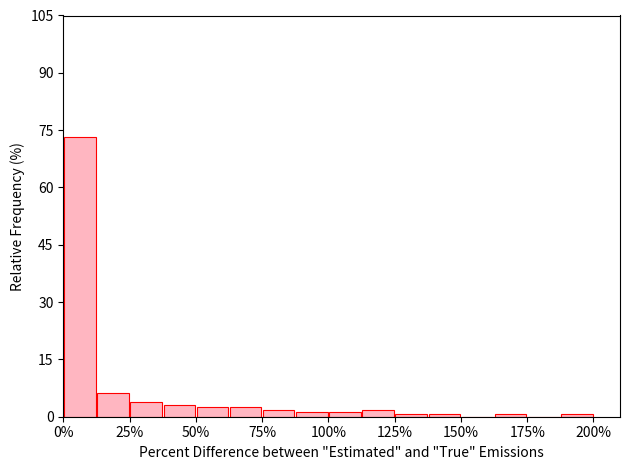

Around what value on the x-axis is the tallest bar? Give the approximate position of its centre, as read against the axis.

5